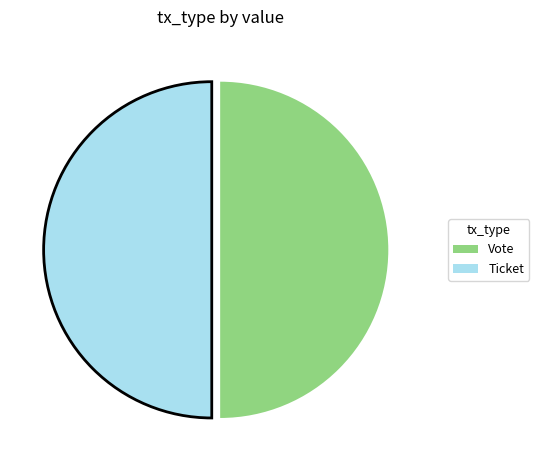

The Vote slice represents 38% of the pie. True or false?

False